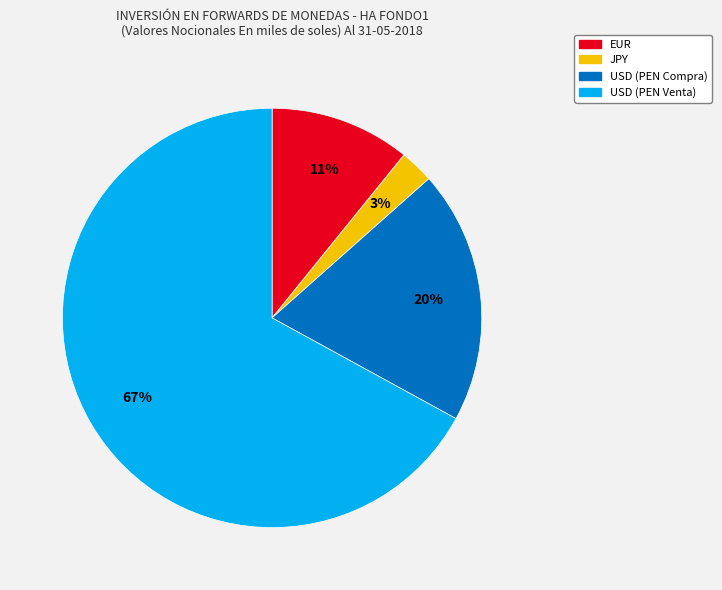

Which category has the smallest portion of the pie?

JPY